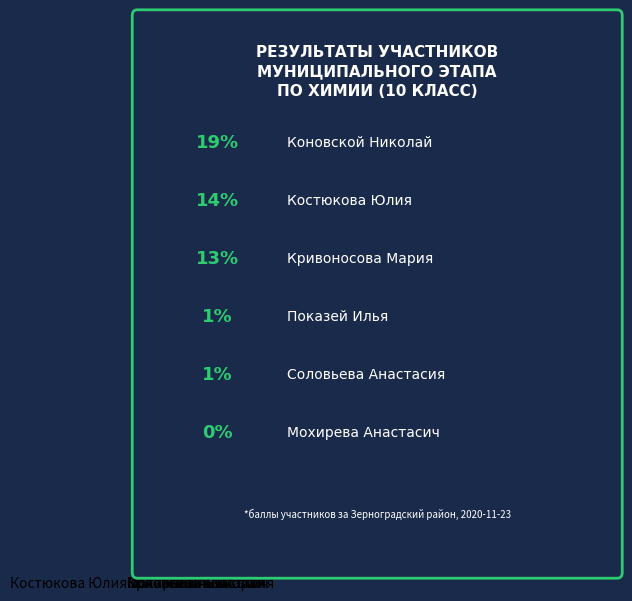

Which slice is the largest?

Коновской Николай